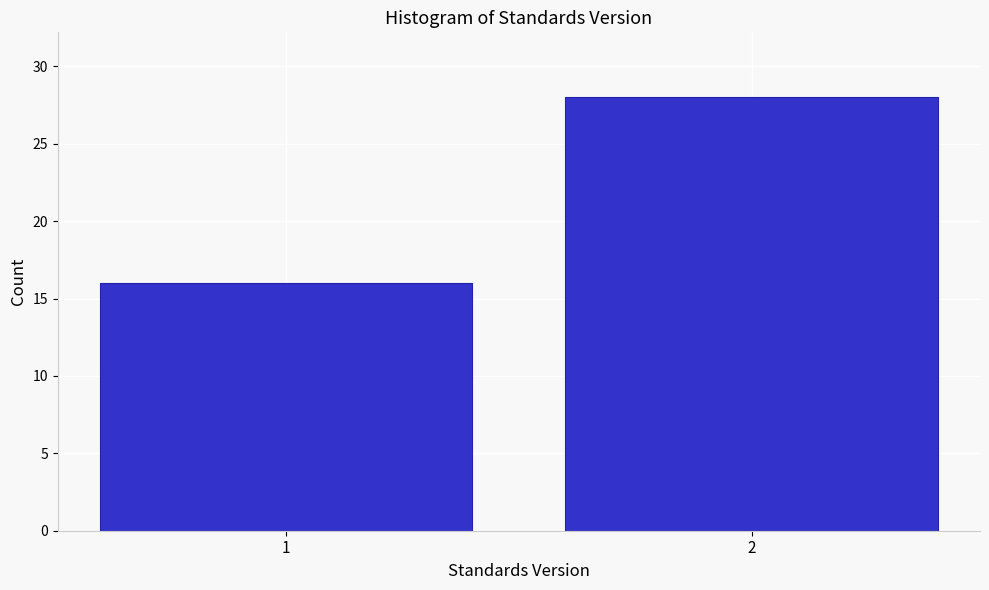

Reading left to right, extract all data points from this chart.

1=16	2=28